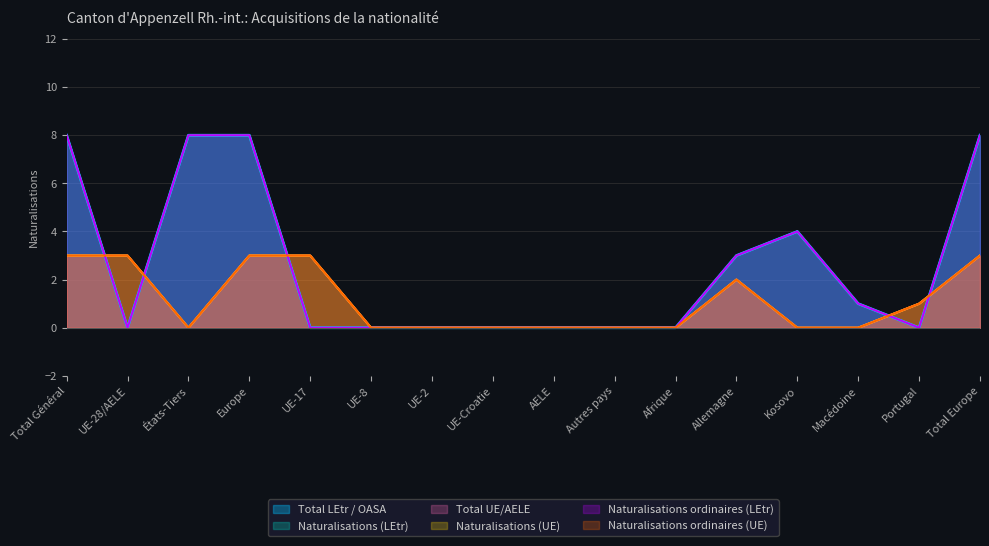

Reading left to right, transcribe all the data shown in this chart.

Total LEtr / OASA: Total Général=8	UE-28/AELE=0	États-Tiers=8	Europe=8	UE-17=0	UE-8=0	UE-2=0	UE-Croatie=0	AELE=0	Autres pays=0	Afrique=0	Allemagne=3	Kosovo=4	Macédoine=1	Portugal=0	Total Europe=8
Naturalisations (LEtr): Total Général=8	UE-28/AELE=0	États-Tiers=8	Europe=8	UE-17=0	UE-8=0	UE-2=0	UE-Croatie=0	AELE=0	Autres pays=0	Afrique=0	Allemagne=3	Kosovo=4	Macédoine=1	Portugal=0	Total Europe=8
Total UE/AELE: Total Général=3	UE-28/AELE=3	États-Tiers=0	Europe=3	UE-17=3	UE-8=0	UE-2=0	UE-Croatie=0	AELE=0	Autres pays=0	Afrique=0	Allemagne=2	Kosovo=0	Macédoine=0	Portugal=1	Total Europe=3
Naturalisations (UE): Total Général=3	UE-28/AELE=3	États-Tiers=0	Europe=3	UE-17=3	UE-8=0	UE-2=0	UE-Croatie=0	AELE=0	Autres pays=0	Afrique=0	Allemagne=2	Kosovo=0	Macédoine=0	Portugal=1	Total Europe=3
Naturalisations ordinaires (LEtr): Total Général=8	UE-28/AELE=0	États-Tiers=8	Europe=8	UE-17=0	UE-8=0	UE-2=0	UE-Croatie=0	AELE=0	Autres pays=0	Afrique=0	Allemagne=3	Kosovo=4	Macédoine=1	Portugal=0	Total Europe=8
Naturalisations ordinaires (UE): Total Général=3	UE-28/AELE=3	États-Tiers=0	Europe=3	UE-17=3	UE-8=0	UE-2=0	UE-Croatie=0	AELE=0	Autres pays=0	Afrique=0	Allemagne=2	Kosovo=0	Macédoine=0	Portugal=1	Total Europe=3